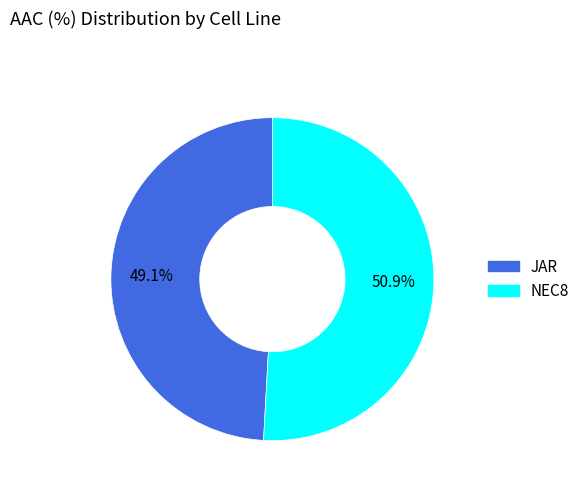

Is it true that JAR is 36% of the pie?

False